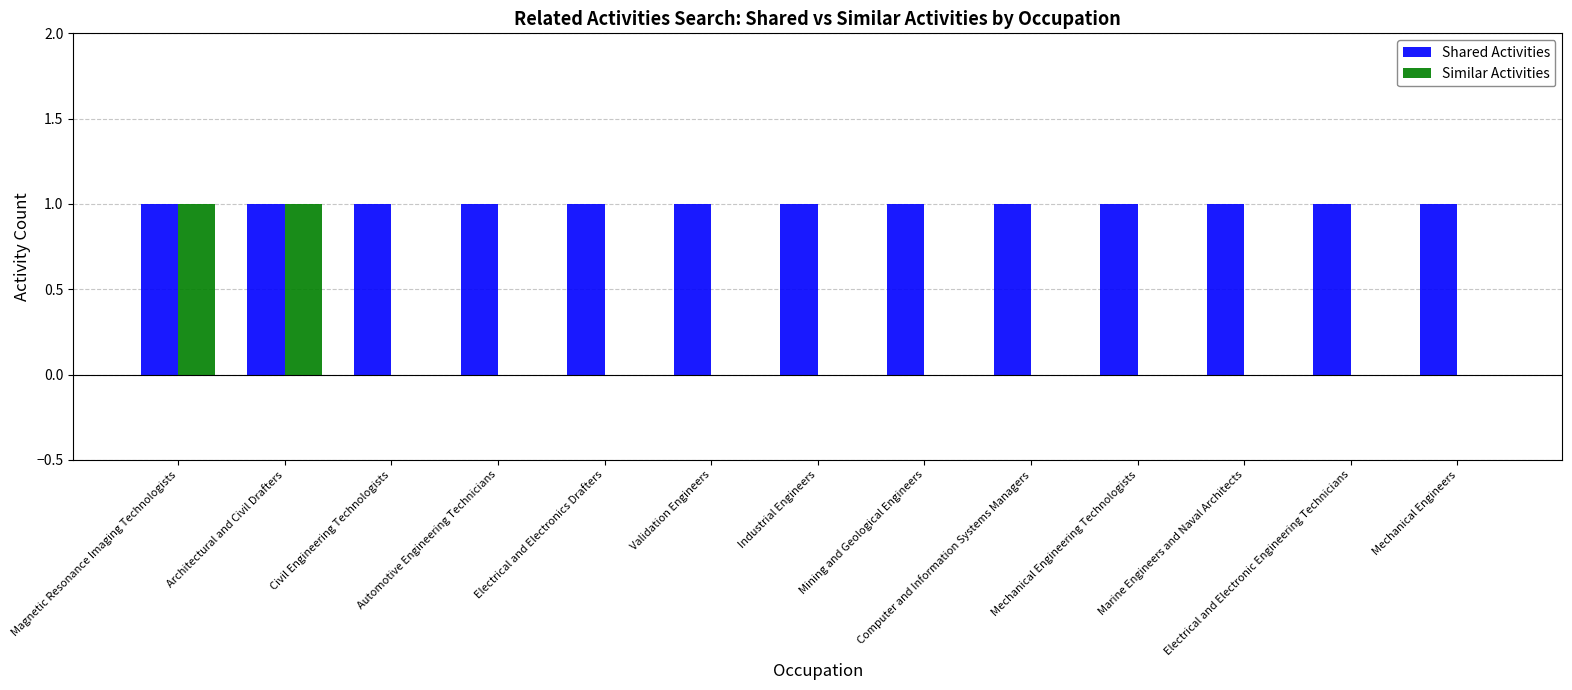

Is the value of Similar Activities at Civil Engineering Technologists greater than the value of Shared Activities at Mechanical Engineering Technologists?

No